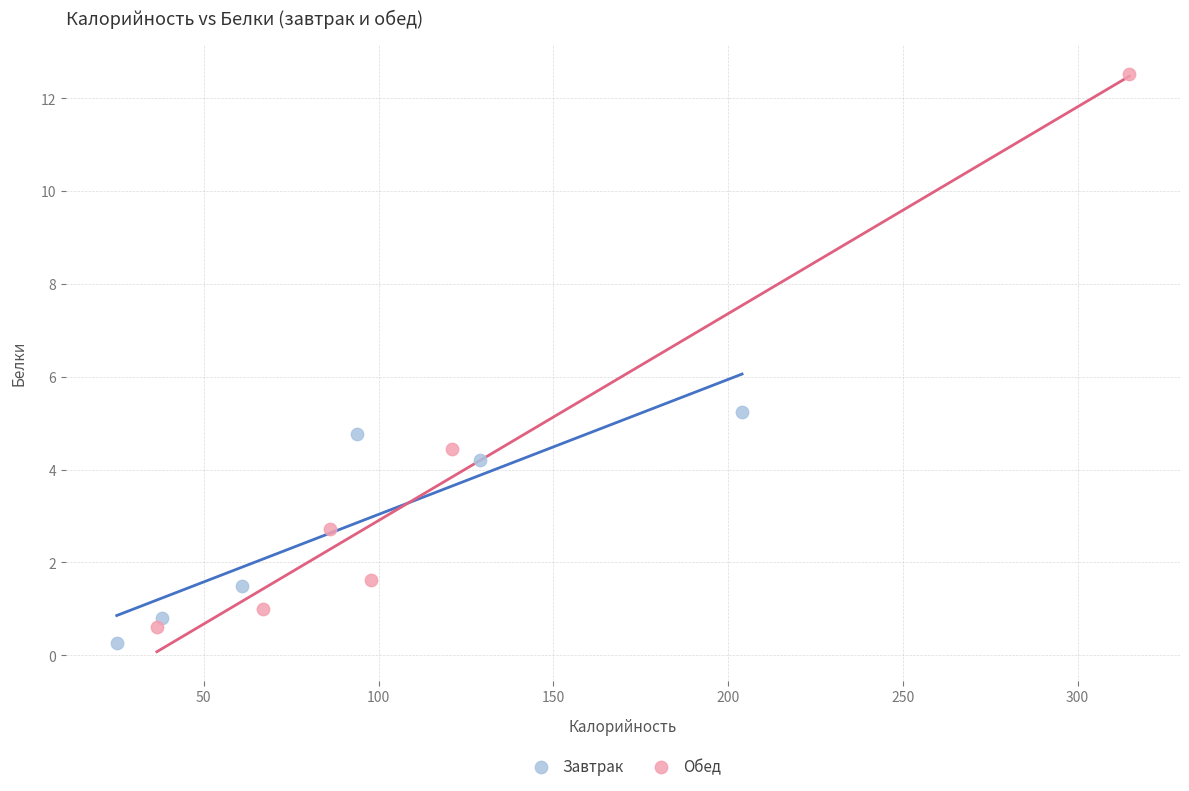

Which series has the widest spread of Y values?

Обед